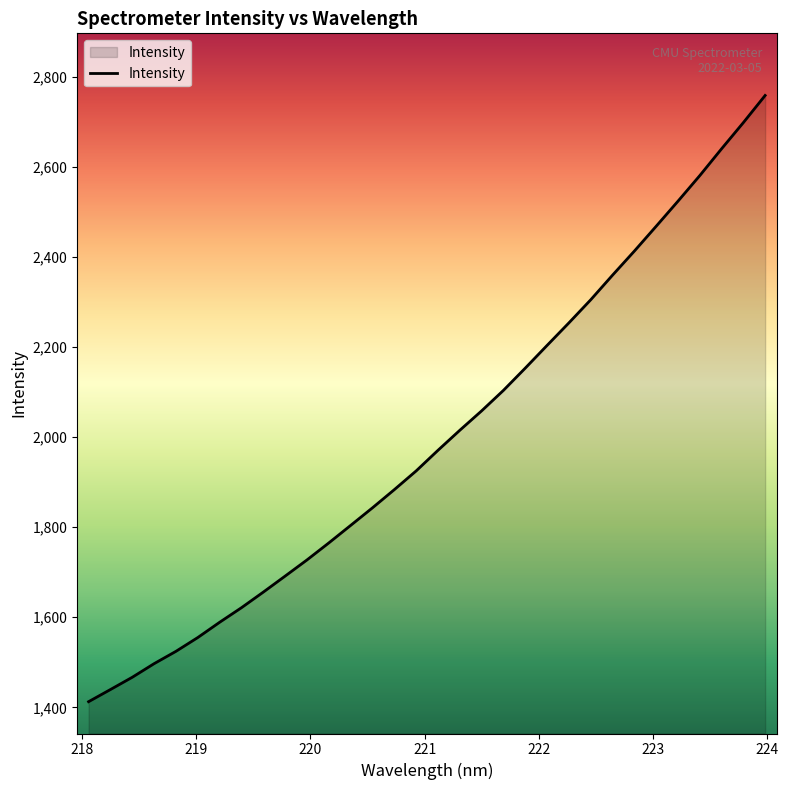

What is the difference between the maximum and minimum values?

1345.8